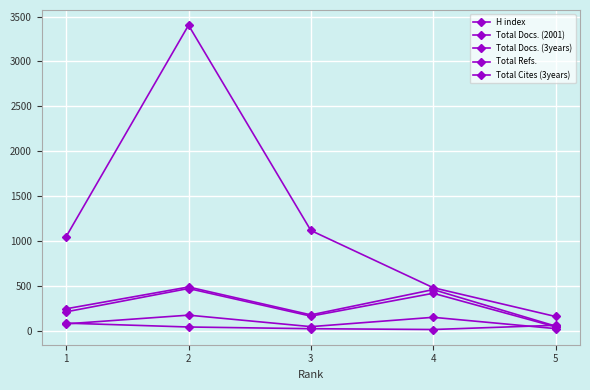

How many lines are shown in the chart?

5